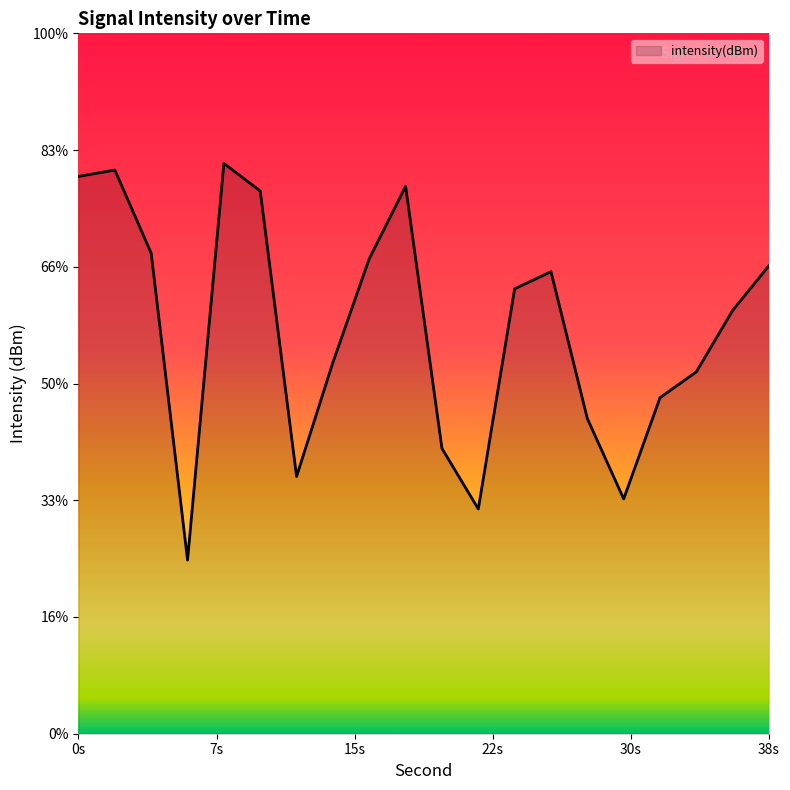

Rank the categories by value from highest to lowest.

8, 2, 0, 18, 10, 4, 16, 38, 26, 24, 36, 14, 34, 32, 28, 20, 12, 30, 22, 6